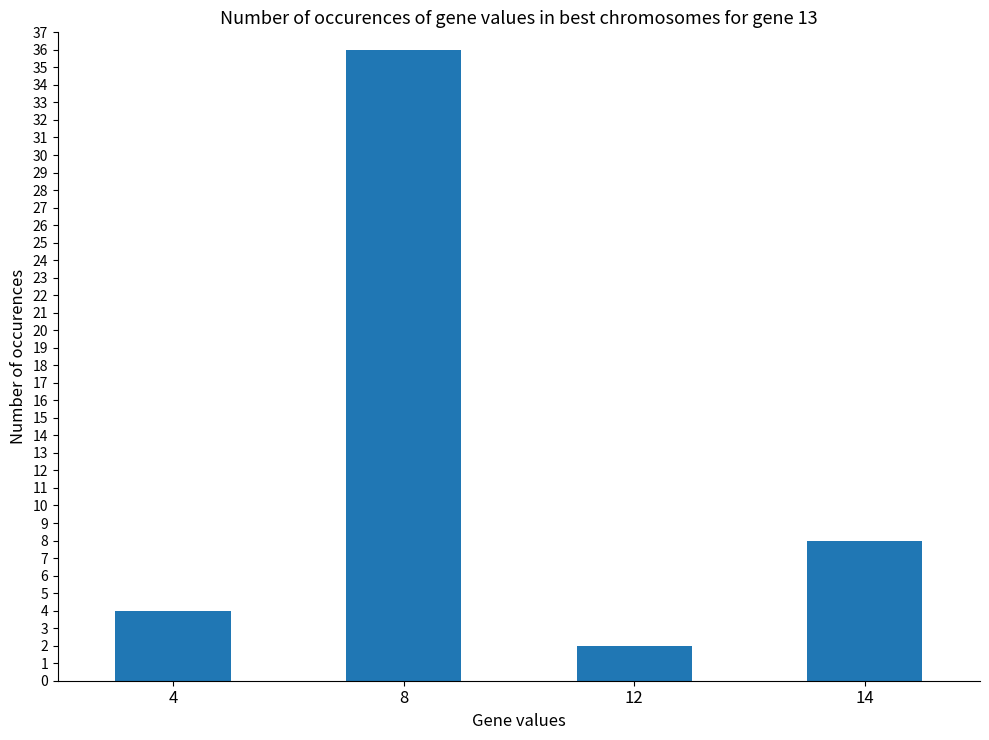

Does the chart contain stacked bars?

No